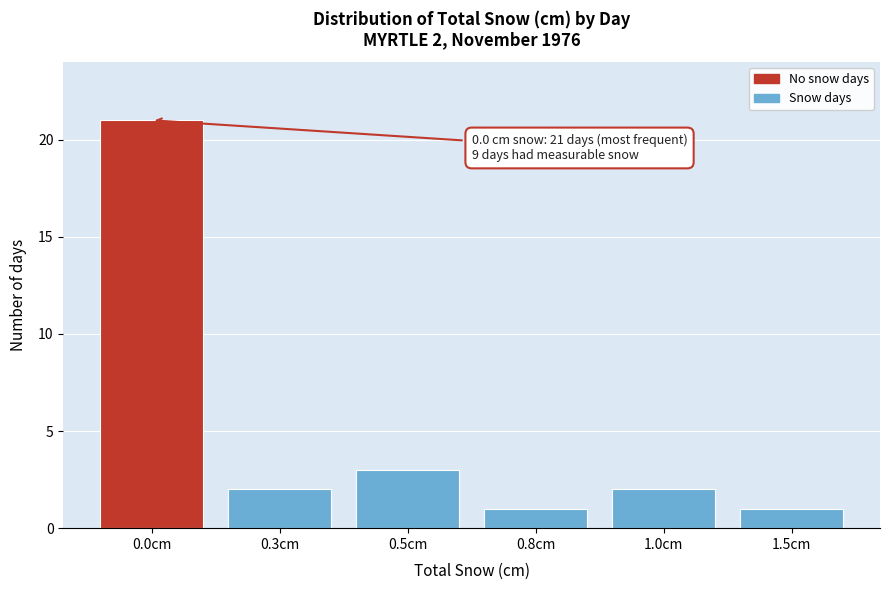

Reading left to right, transcribe all the data shown in this chart.

0.0cm=21	0.3cm=2	0.5cm=3	0.8cm=1	1.0cm=2	1.5cm=1